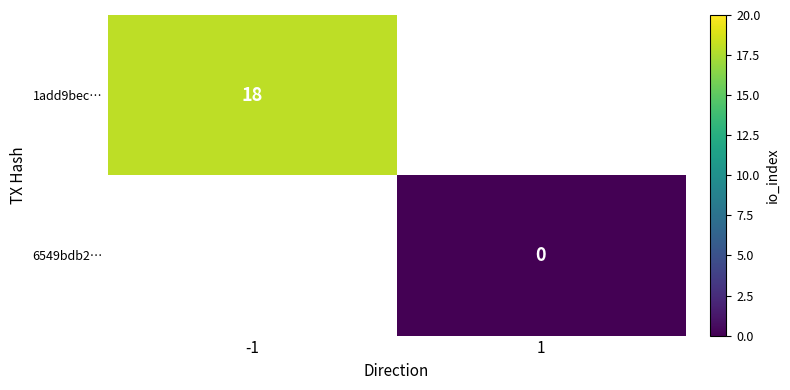

Which category has the lowest value across all series?

1